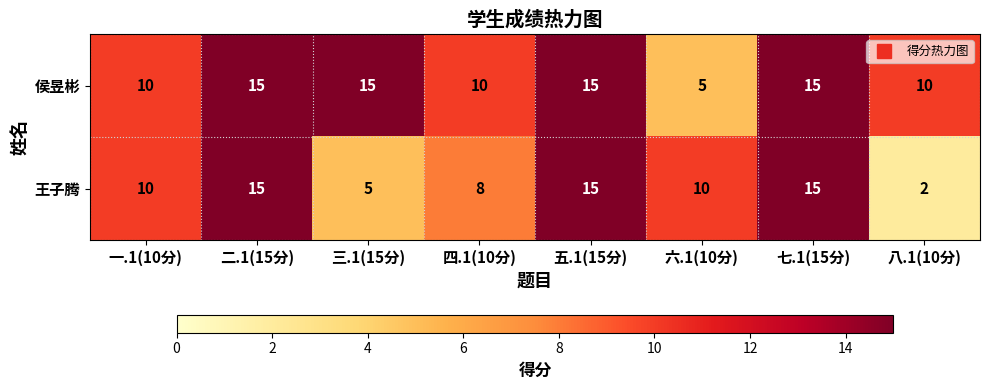

Reading left to right, extract all data points from this chart.

侯昱彬: 10	15	15	10	15	5	15	10
王子腾: 10	15	5	8	15	10	15	2